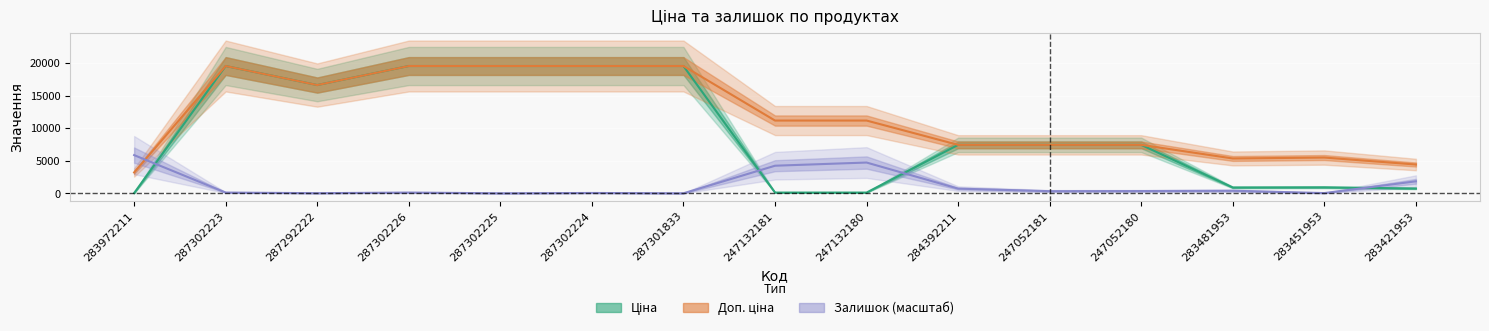

Rank the series by their maximum value, from lowest to highest.

Залишок, Ціна, Доп. ціна